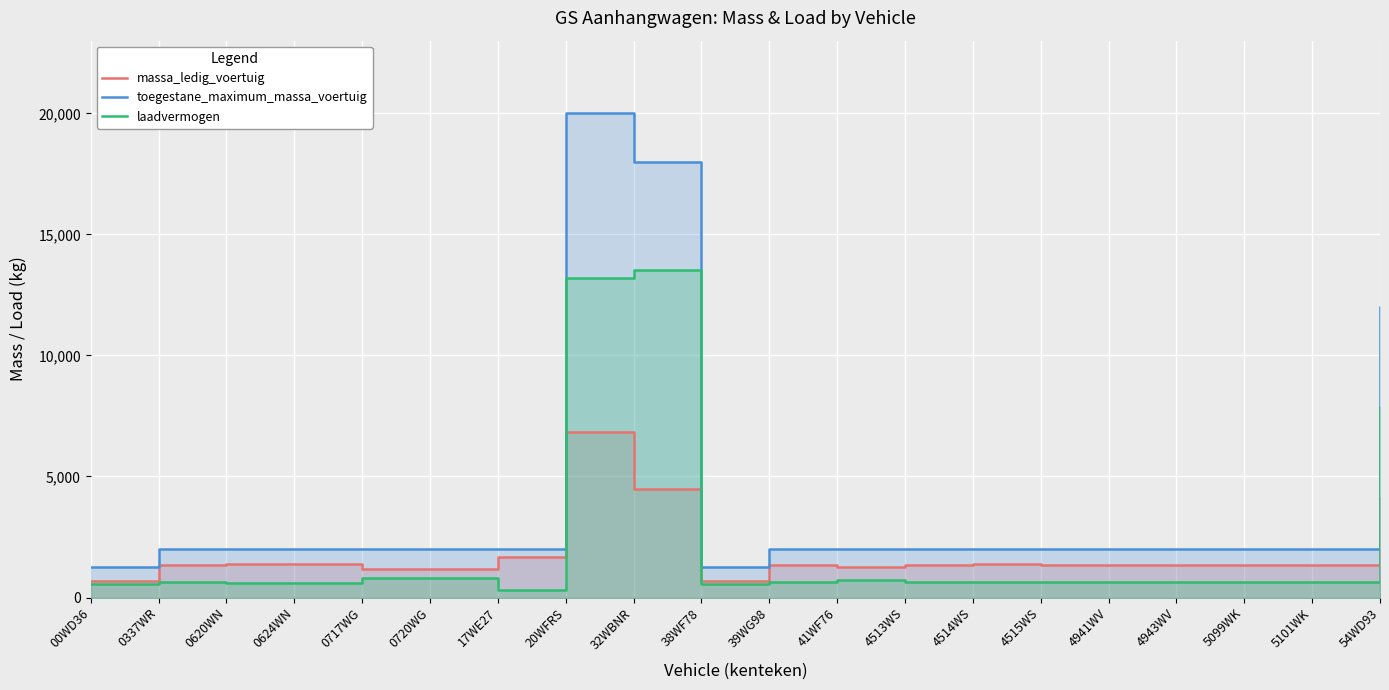

What is the average value of the massa_ledig_voertuig series?

1854